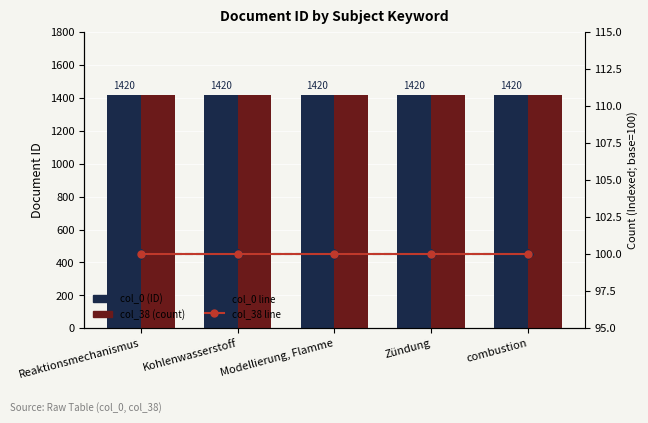

Which series has the largest range (max minus min)?

col_0 (ID)